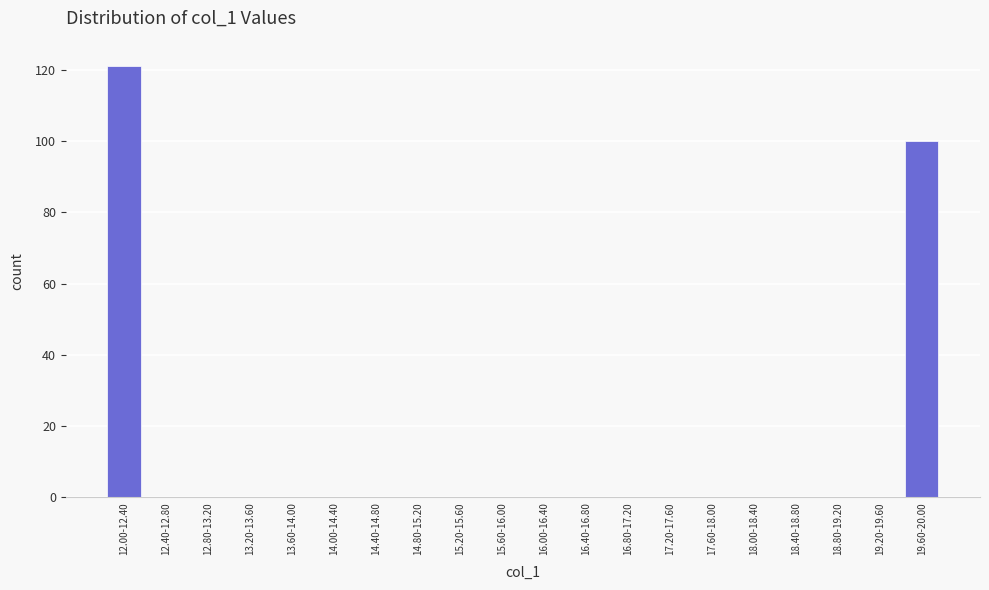

Reading left to right, what are all the values shown in this chart?

12.00-12.40=121	12.40-12.80=0	12.80-13.20=0	13.20-13.60=0	13.60-14.00=0	14.00-14.40=0	14.40-14.80=0	14.80-15.20=0	15.20-15.60=0	15.60-16.00=0	16.00-16.40=0	16.40-16.80=0	16.80-17.20=0	17.20-17.60=0	17.60-18.00=0	18.00-18.40=0	18.40-18.80=0	18.80-19.20=0	19.20-19.60=0	19.60-20.00=100